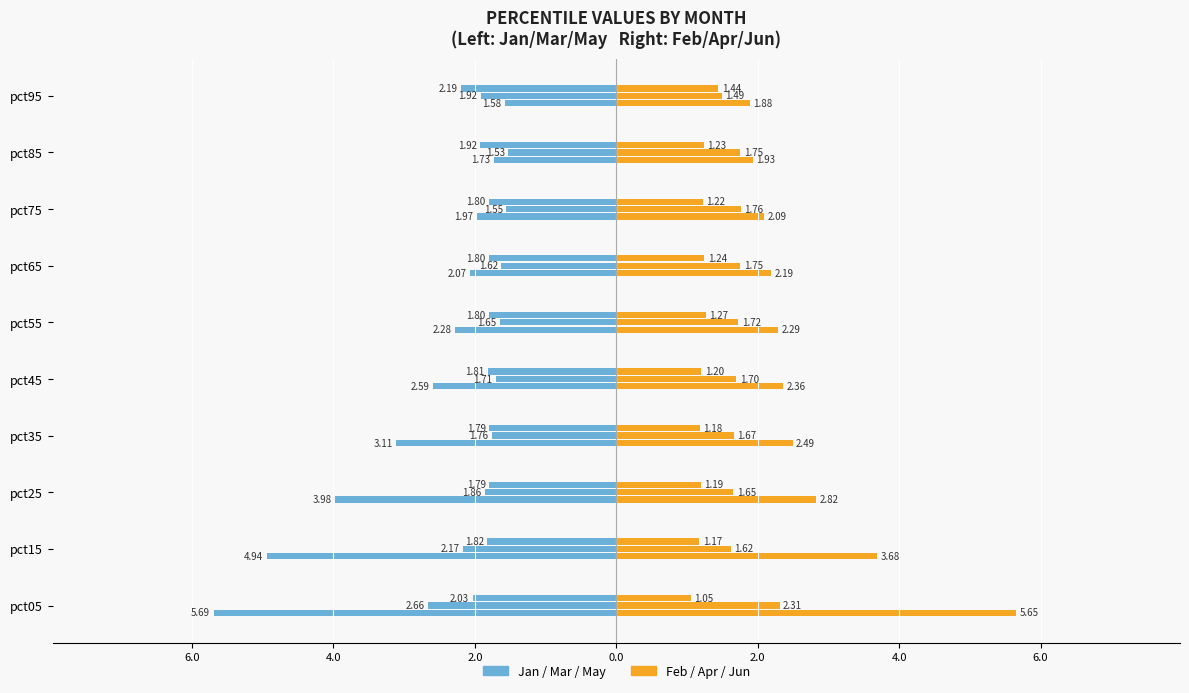

The value of Feb at pct95 is 1.1. True or false?

False